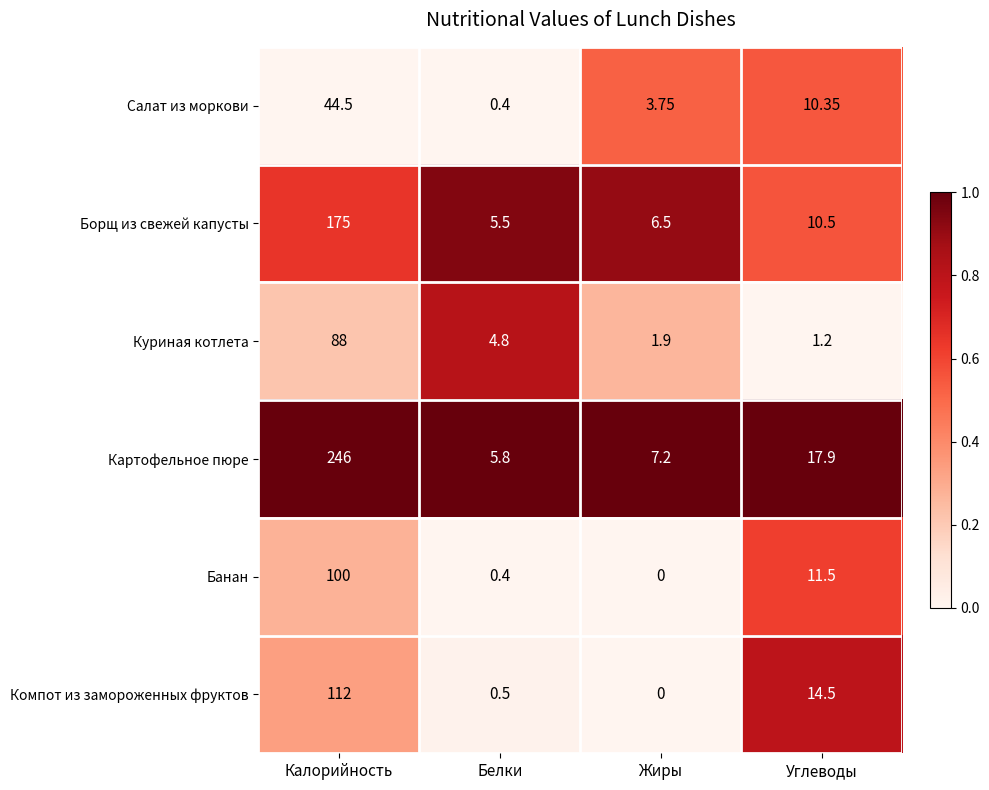

How many series are shown in this chart?

6